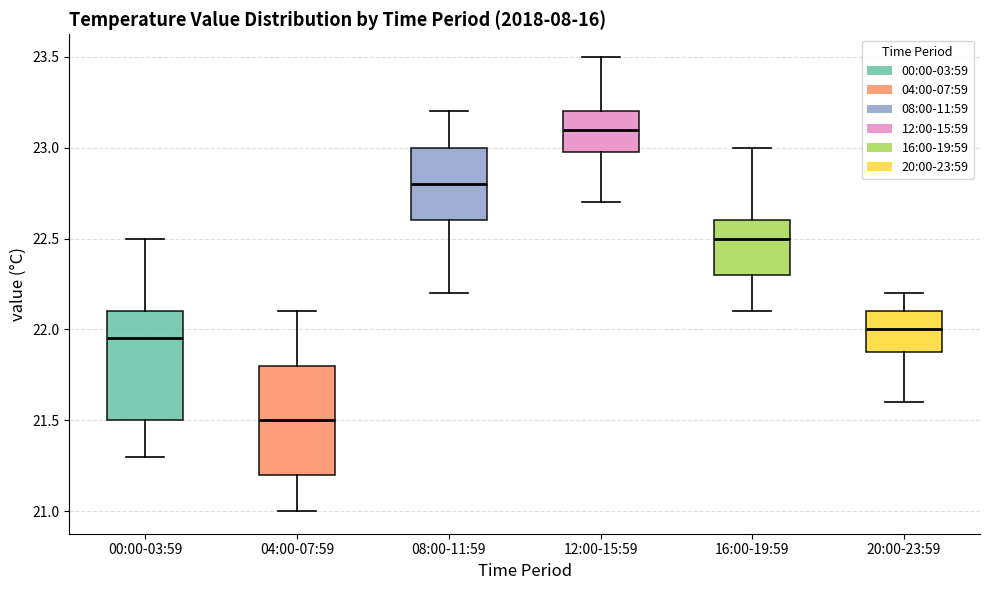

Reading left to right, read every box against the y-axis: the position of its median line, the range the box covers, and the ends of its whiskers. The values are not printed on the chart, so give them approximately, as read against the axis.

00:00-03:59: median 21.95, box 21.50 to 22.10, whiskers 21.30 to 22.50
04:00-07:59: median 21.50, box 21.20 to 21.80, whiskers 21.00 to 22.10
08:00-11:59: median 22.80, box 22.60 to 23.00, whiskers 22.20 to 23.20
12:00-15:59: median 23.10, box 23.00 to 23.20, whiskers 22.70 to 23.50
16:00-19:59: median 22.50, box 22.30 to 22.60, whiskers 22.10 to 23.00
20:00-23:59: median 22.00, box 21.90 to 22.10, whiskers 21.60 to 22.20